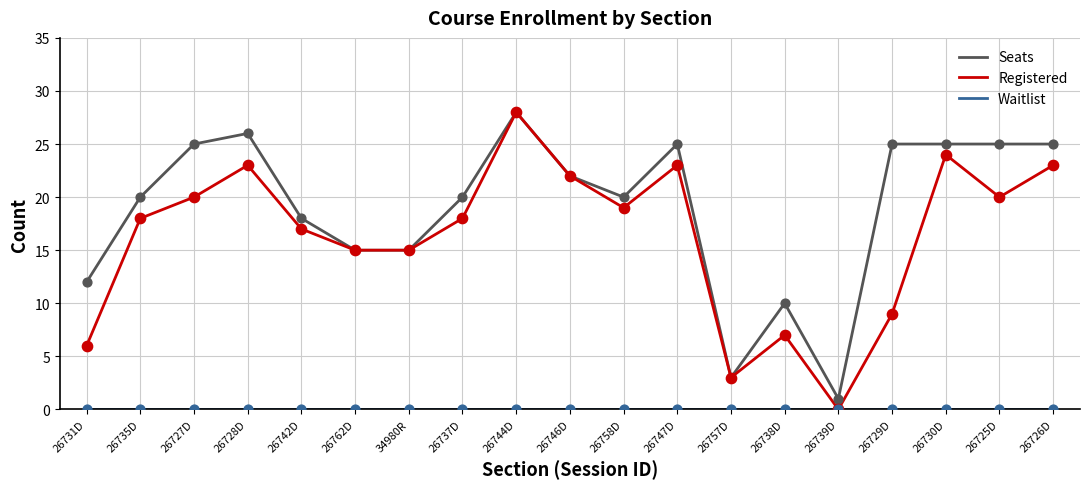

What is the spread (max minus min) of values at 26735D?

20